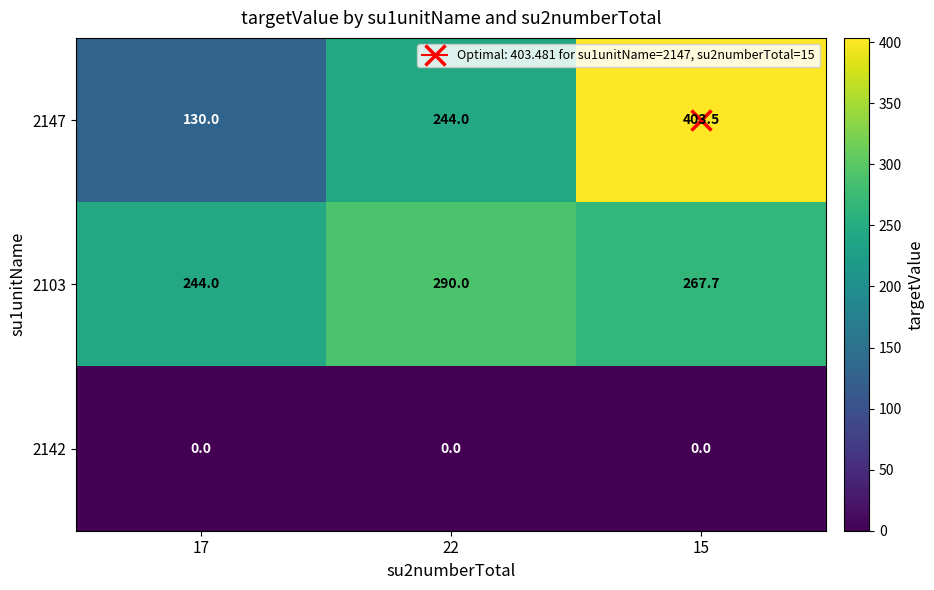

What is the total value across all series at 17?

374.0